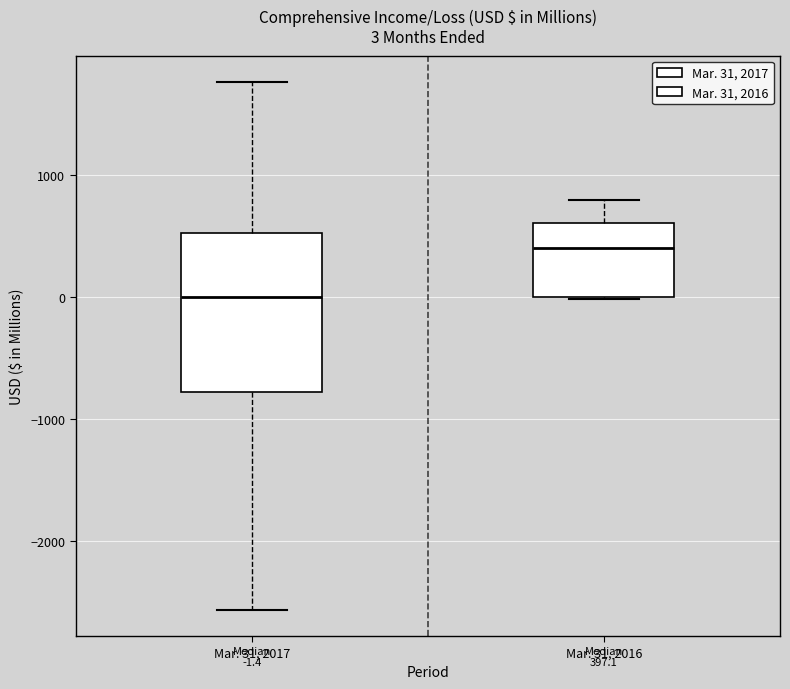

Which box is the tallest, from its lower edge to its upper edge?

Mar. 31, 2017